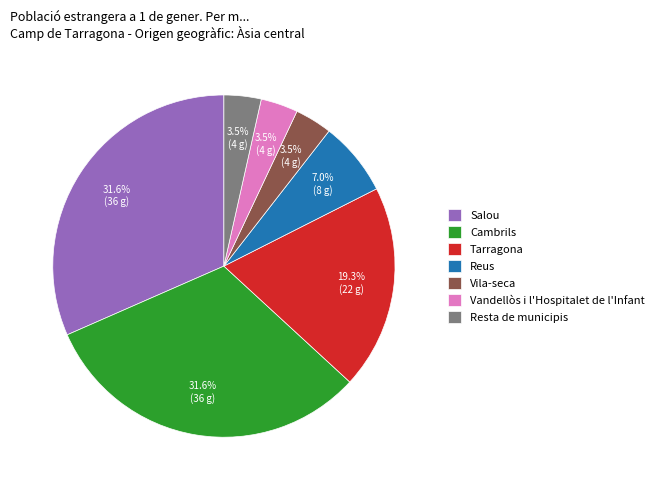

Is there any slice that represents more than half of the pie?

No